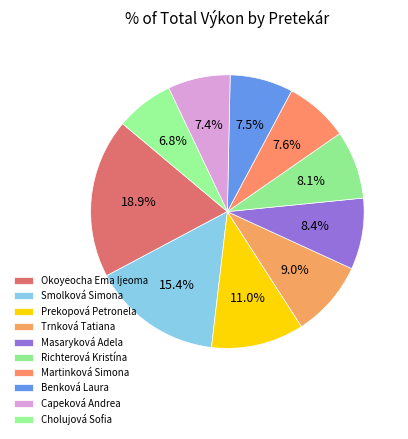

Does Cholujová Sofia represent more than half of the total?

No